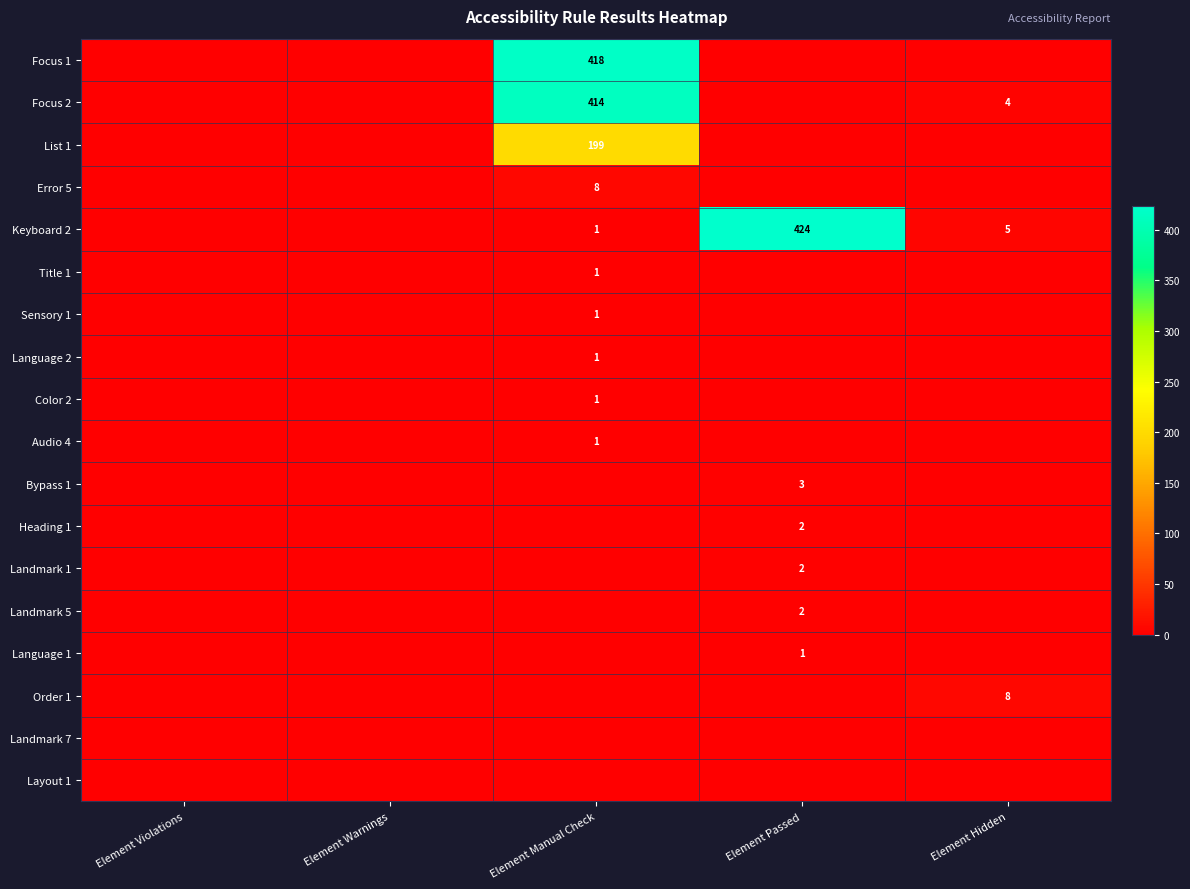

The Error 5 series shows 13 at Element Manual Check. True or false?

False